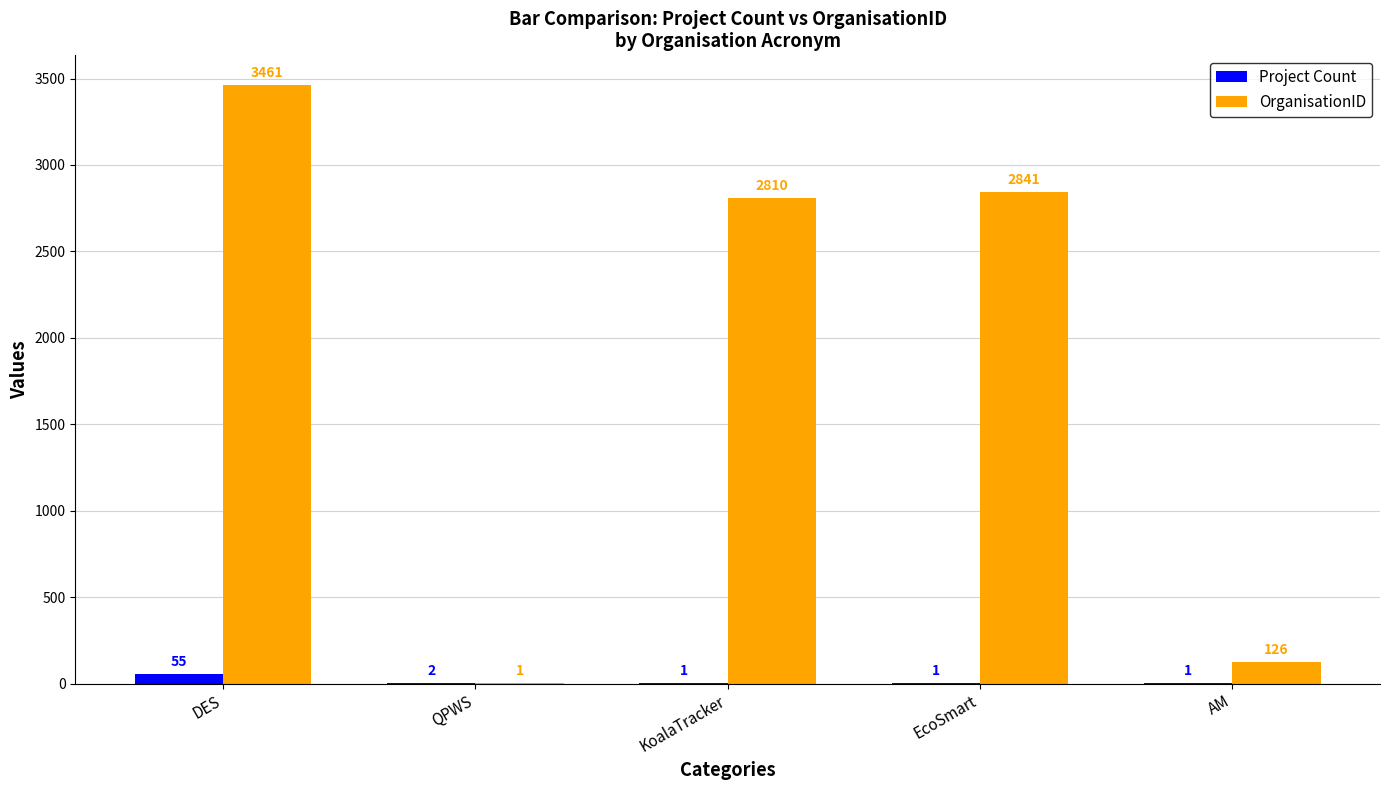

How many data points does each series have?

5